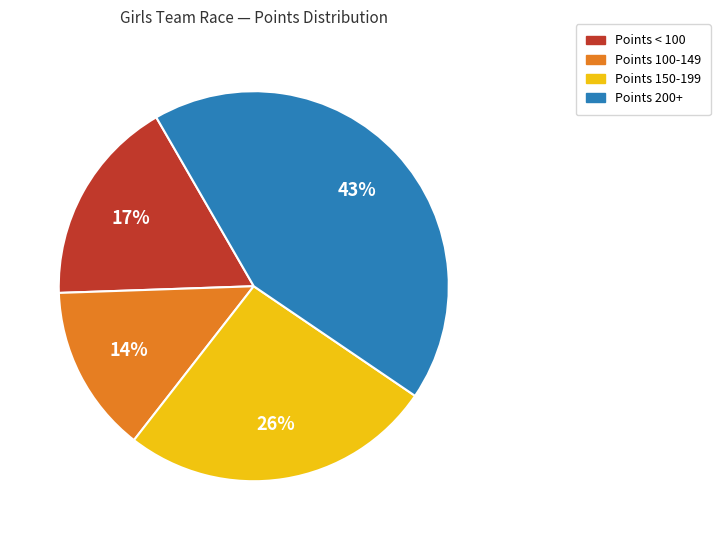

To the nearest percent, what is the average slice percentage?

25%